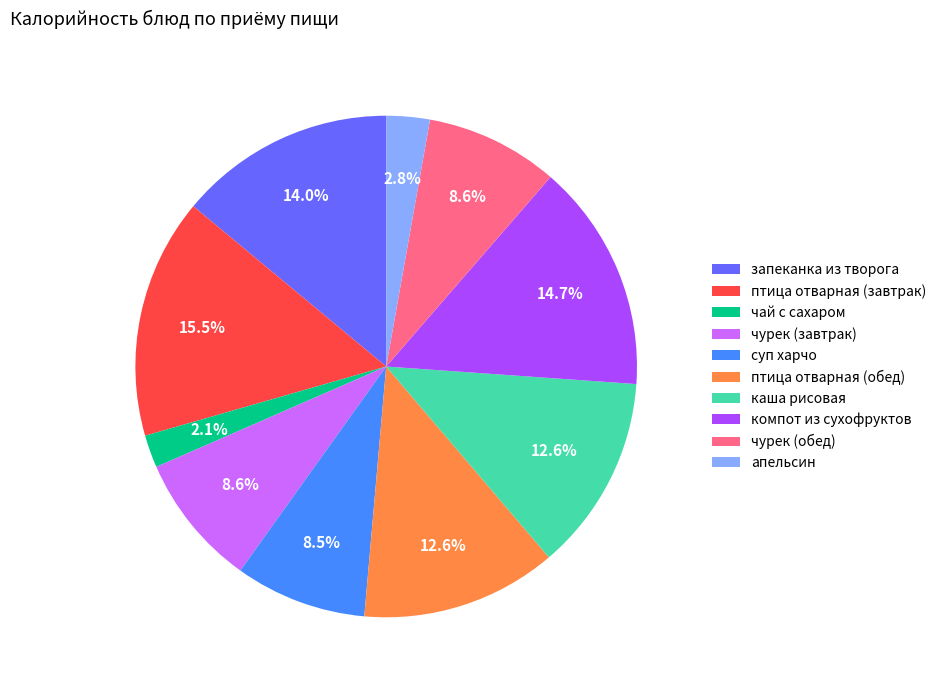

True or false: каша рисовая accounts for 13% of the total.

True